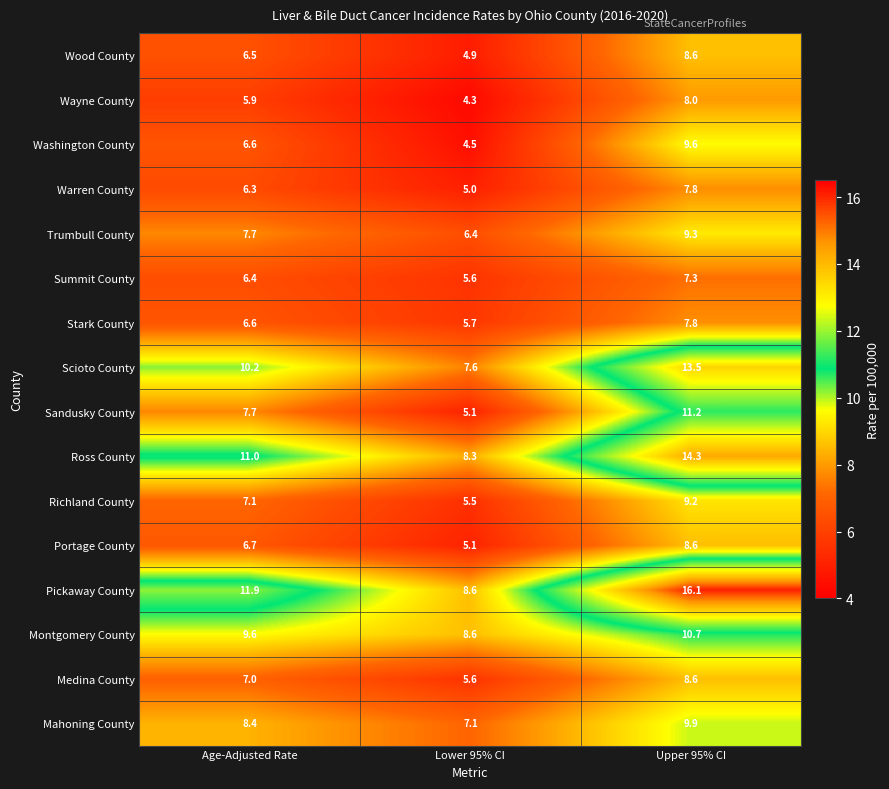

The value of Scioto County at Age-Adjusted Rate is 13.6. True or false?

False